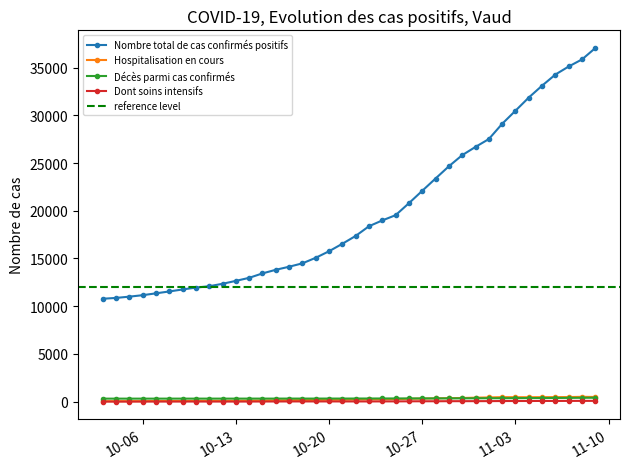

At which label does Décès parmi cas confirmés first exceed 329?

2020-11-09